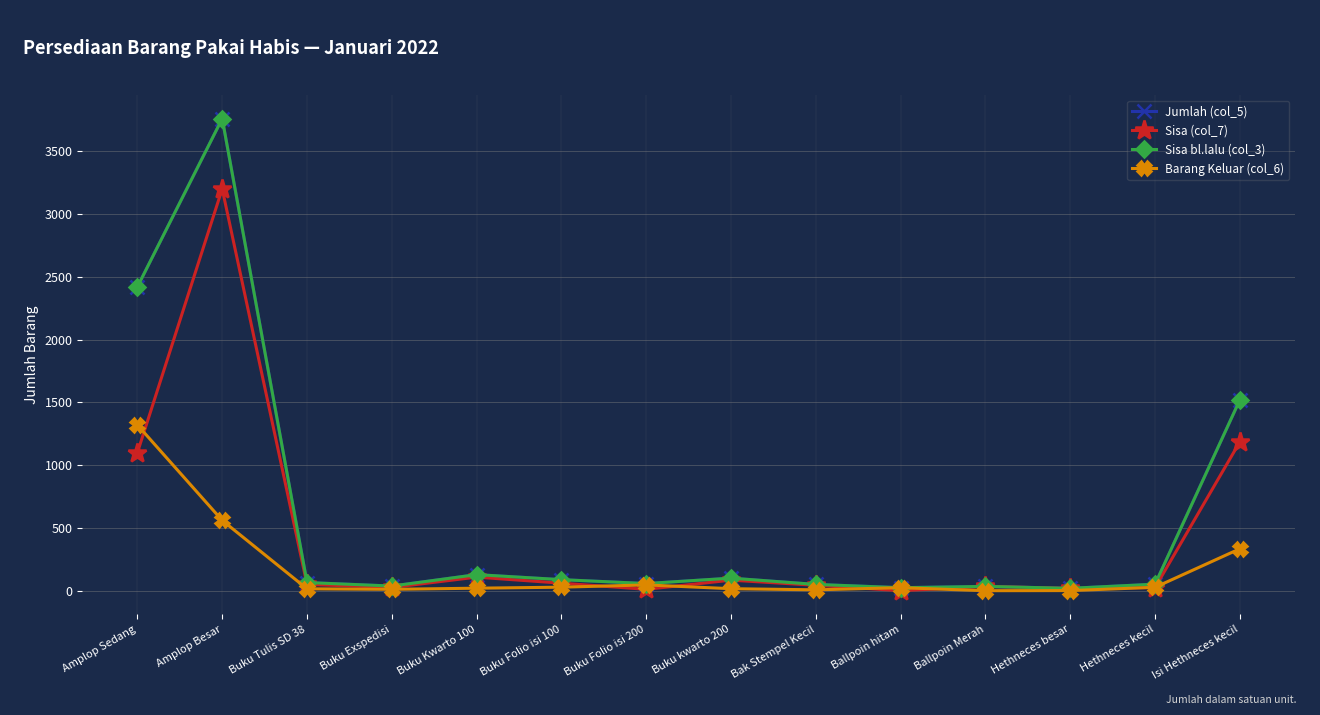

True or false: Sisa bl.lalu (col_3) and Barang Keluar (col_6) intersect in this chart.

False